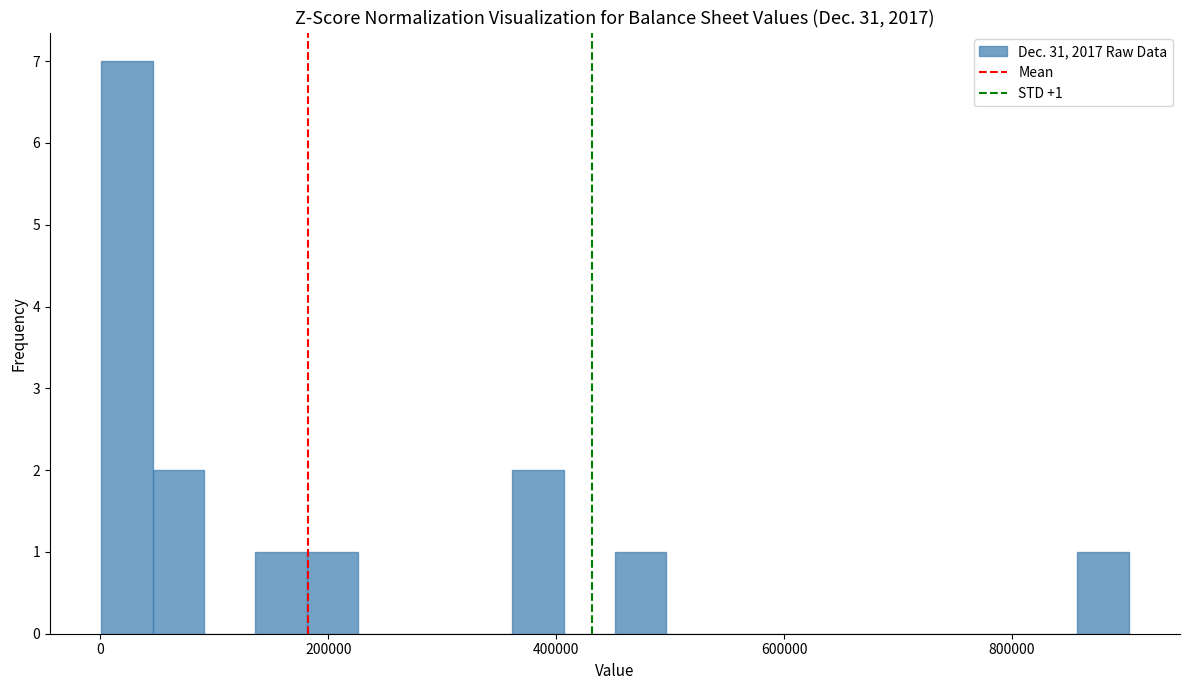

Around what value on the x-axis is the tallest bar? Give the approximate position of its centre, as read against the axis.

20000